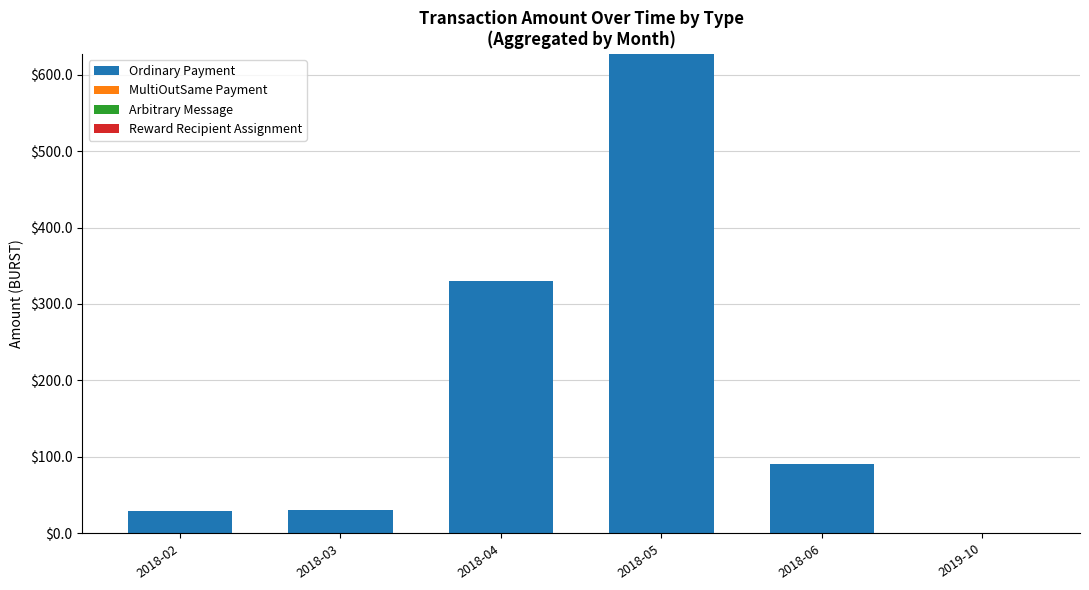

At which category is the sum across all series the highest?

2018-05